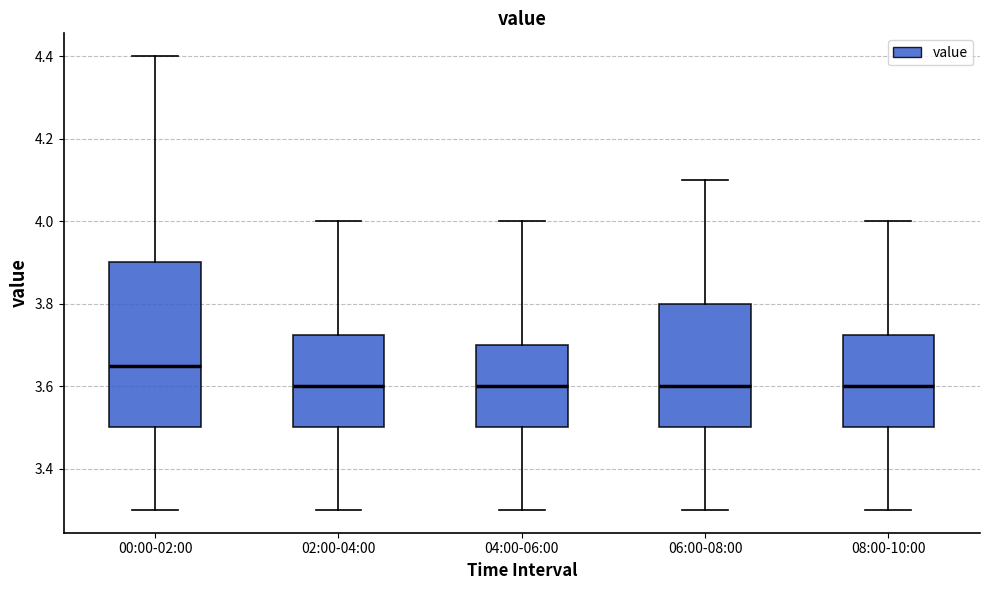

Which box's median line is the highest?

00:00-02:00